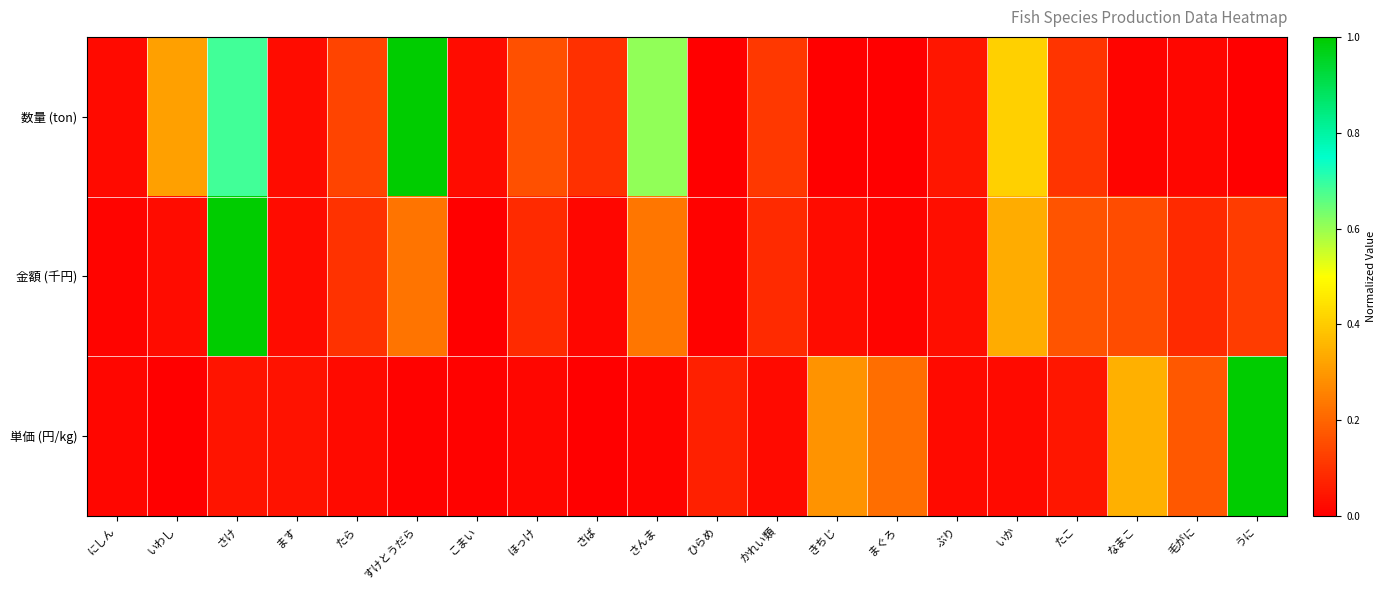

Reading left to right, list all the values displayed in this chart.

数量 (ton): にしん=0.0	いわし=0.3	さけ=0.7	ます=0.0	たら=0.1	すけとうだら=1.0	こまい=0.0	ほっけ=0.2	さば=0.1	さんま=0.6	ひらめ=0.0	かれい類=0.1	きちじ=0.0	まぐろ=0.0	ぶり=0.0	いか=0.4	たこ=0.1	なまこ=0.0	毛がに=0.0	うに=0.0
金額 (千円): にしん=0.0	いわし=0.0	さけ=1.0	ます=0.0	たら=0.1	すけとうだら=0.2	こまい=0.0	ほっけ=0.1	さば=0.0	さんま=0.2	ひらめ=0.0	かれい類=0.1	きちじ=0.0	まぐろ=0.0	ぶり=0.0	いか=0.3	たこ=0.2	なまこ=0.2	毛がに=0.1	うに=0.1
単価 (円/kg): にしん=0.0	いわし=0.0	さけ=0.0	ます=0.0	たら=0.0	すけとうだら=0.0	こまい=0.0	ほっけ=0.0	さば=0.0	さんま=0.0	ひらめ=0.1	かれい類=0.0	きちじ=0.3	まぐろ=0.2	ぶり=0.0	いか=0.0	たこ=0.0	なまこ=0.3	毛がに=0.2	うに=1.0